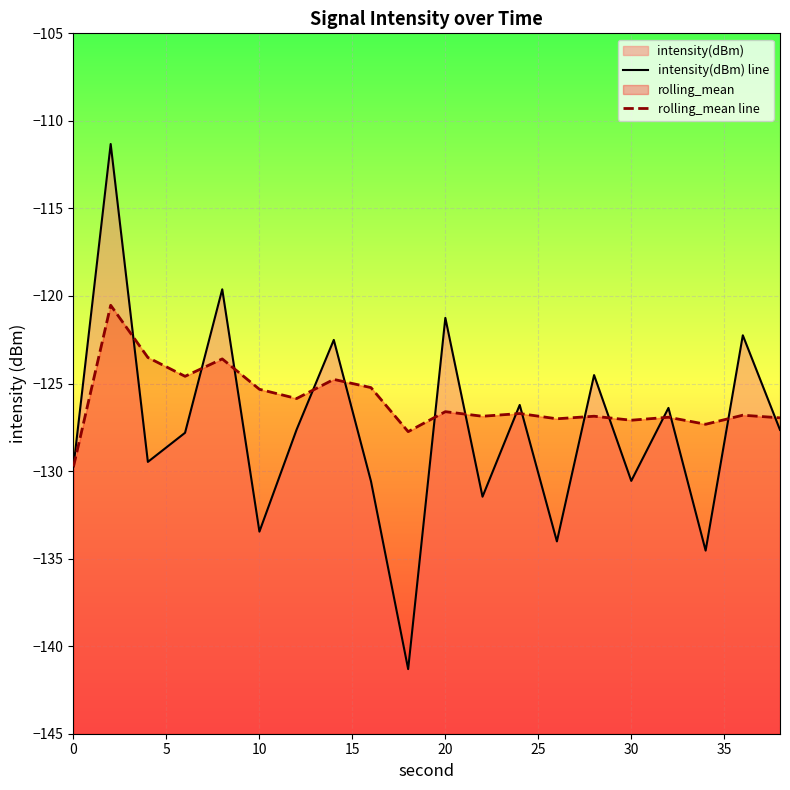

Which series ends up on top after the final intersection of intensity(dBm) line and rolling_mean line?

rolling_mean line